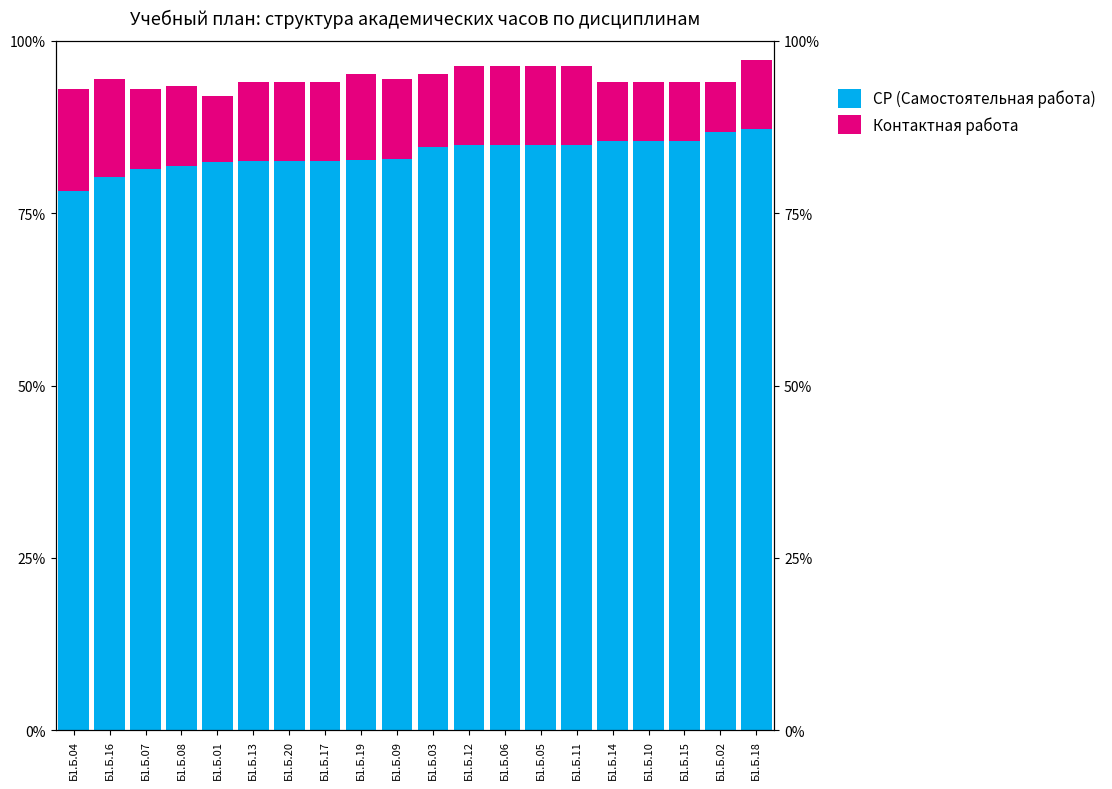

What are all the series names shown in the legend?

СР (Самостоятельная работа), Контактная работа